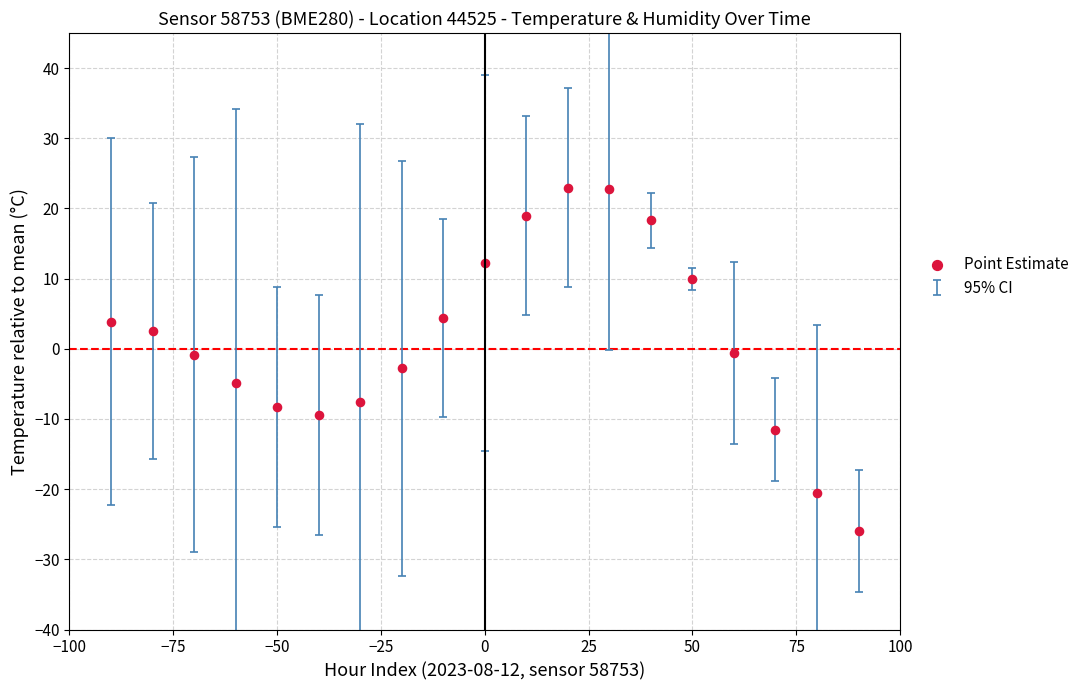

What is the range of X values (max minus min)?

180.0